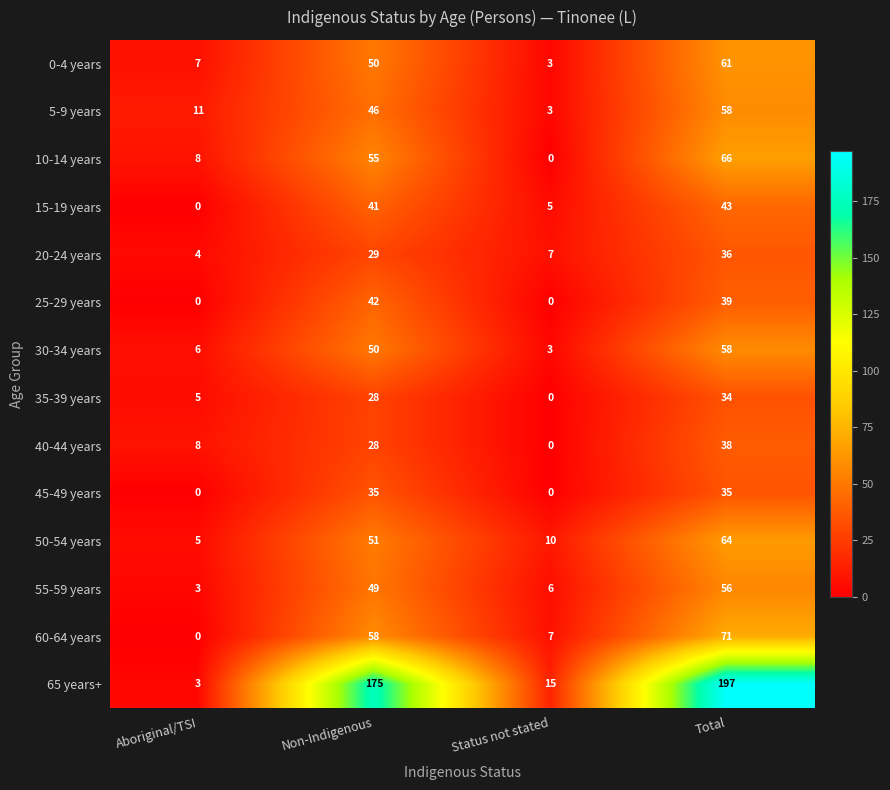

At which label is 35-39 years closest to 17?

Non-Indigenous